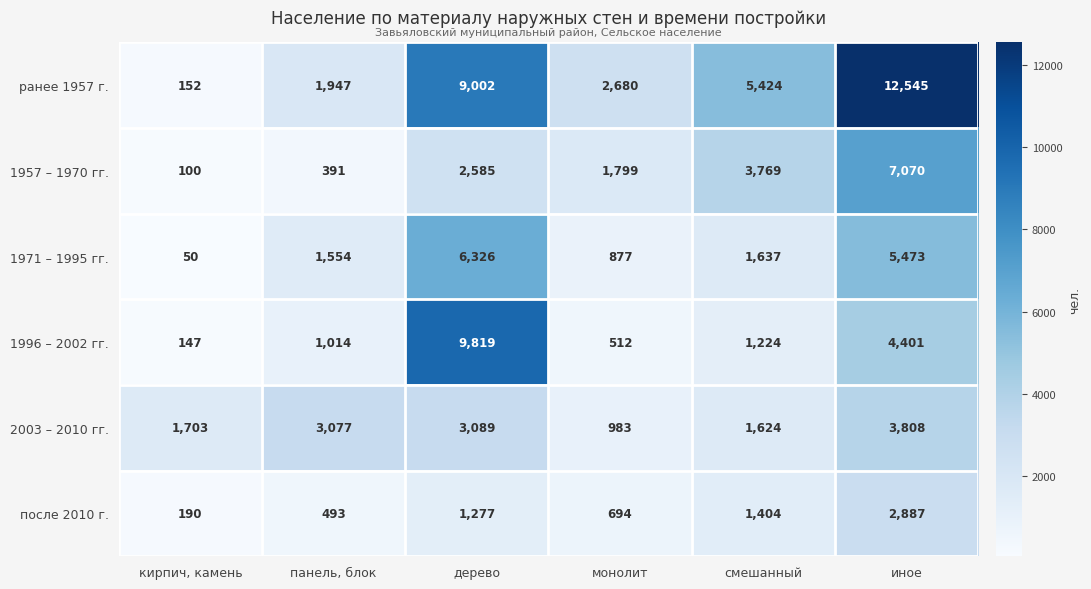

Between кирпич, камень and монолит, which series saw the biggest shift?

ранее 1957 г.